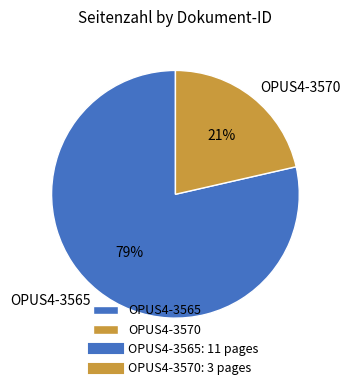

To the nearest percent, what is the combined percentage of OPUS4-3565 and OPUS4-3570?

100%